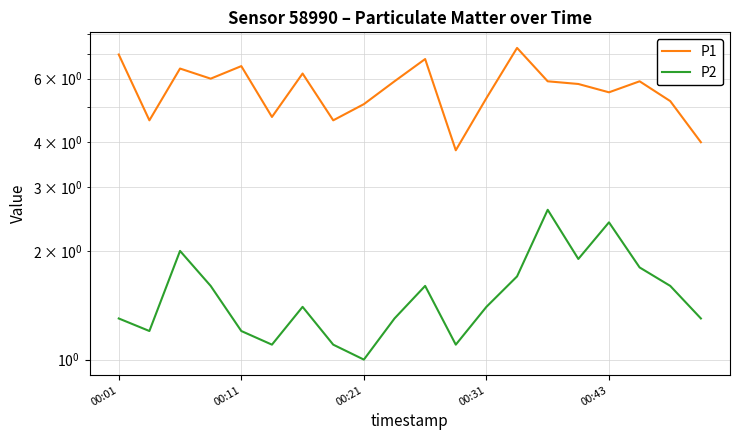

Count the number of categories in the chart.

20